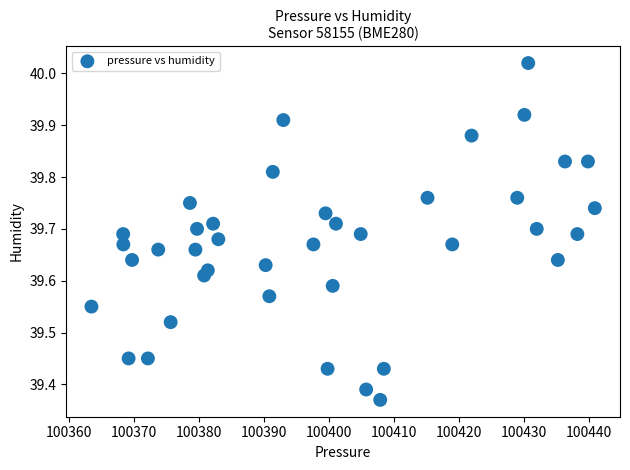

What is the range of X values (max minus min)?

77.5